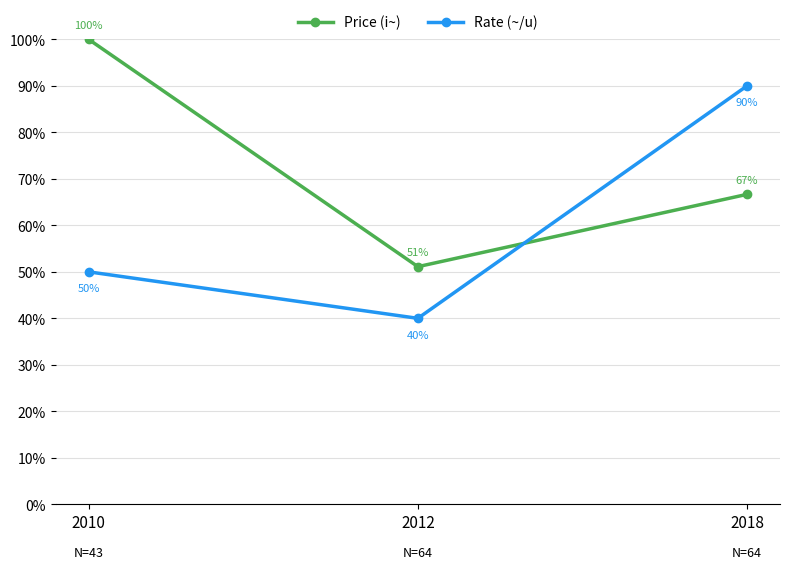

Which series has the widest spread of values?

Rate (~/u)